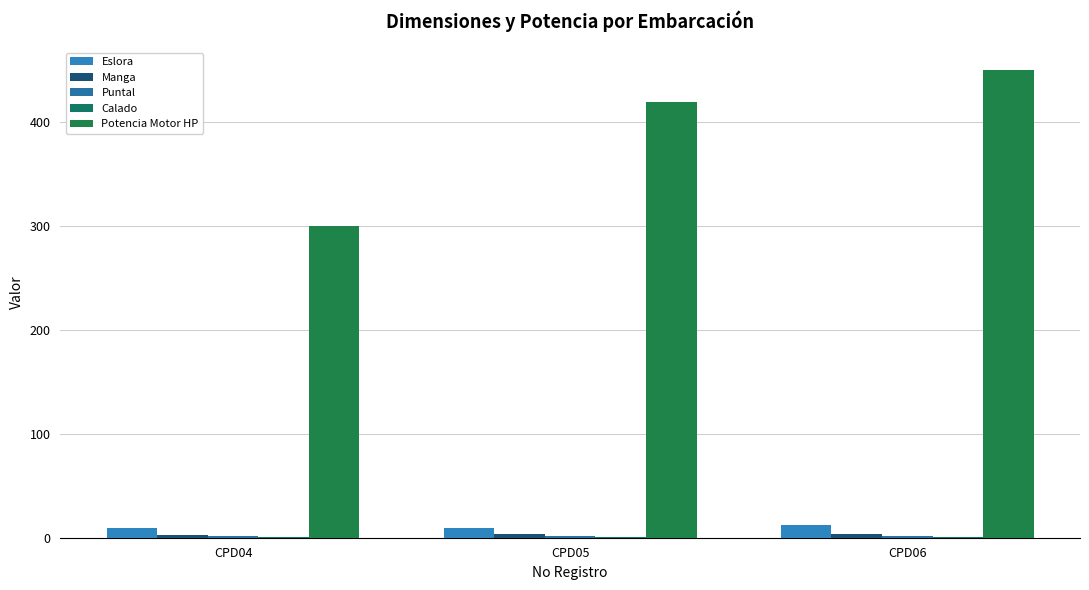

Are the bars grouped side by side (vs. stacked)?

Yes